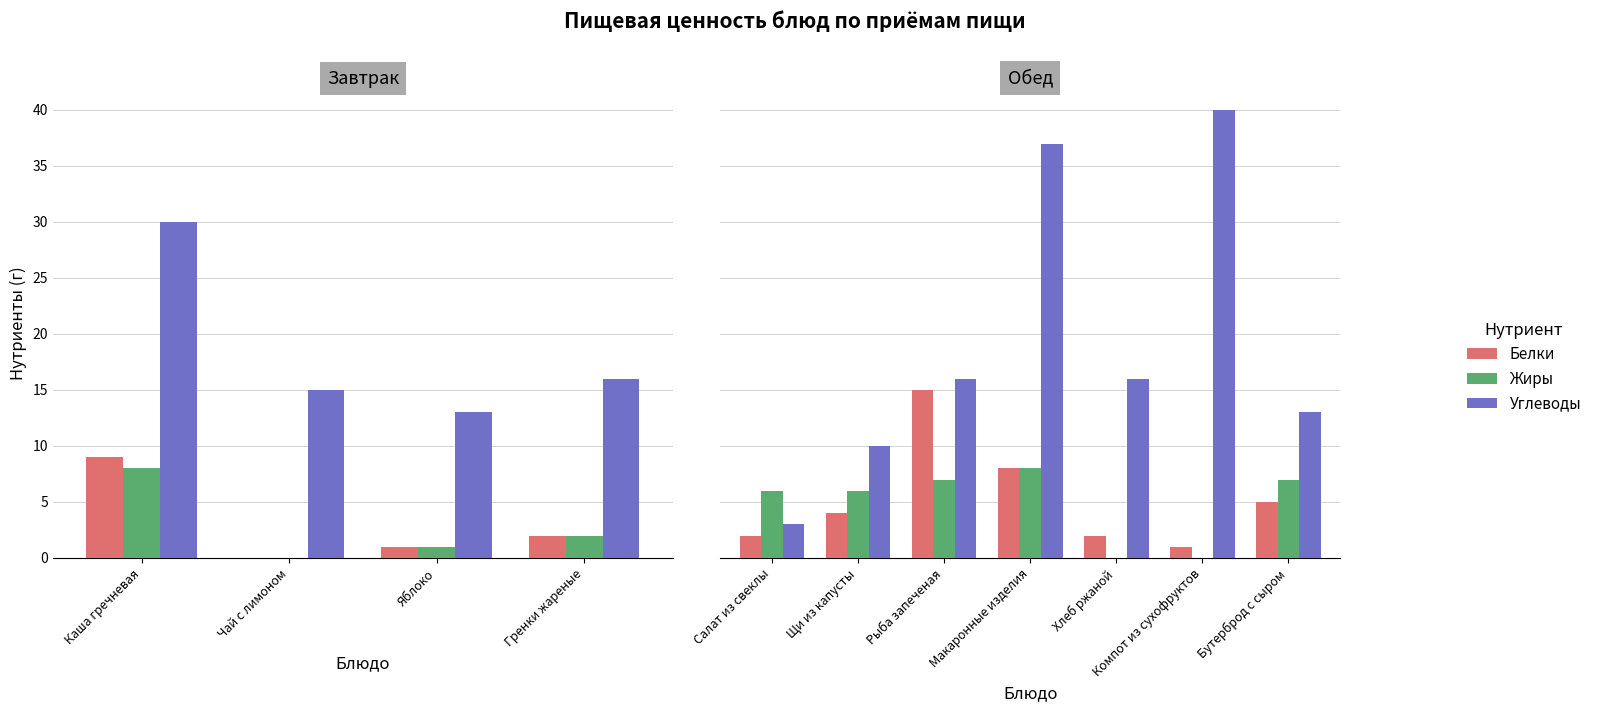

What position from the left is Хлеб ржаной?

5